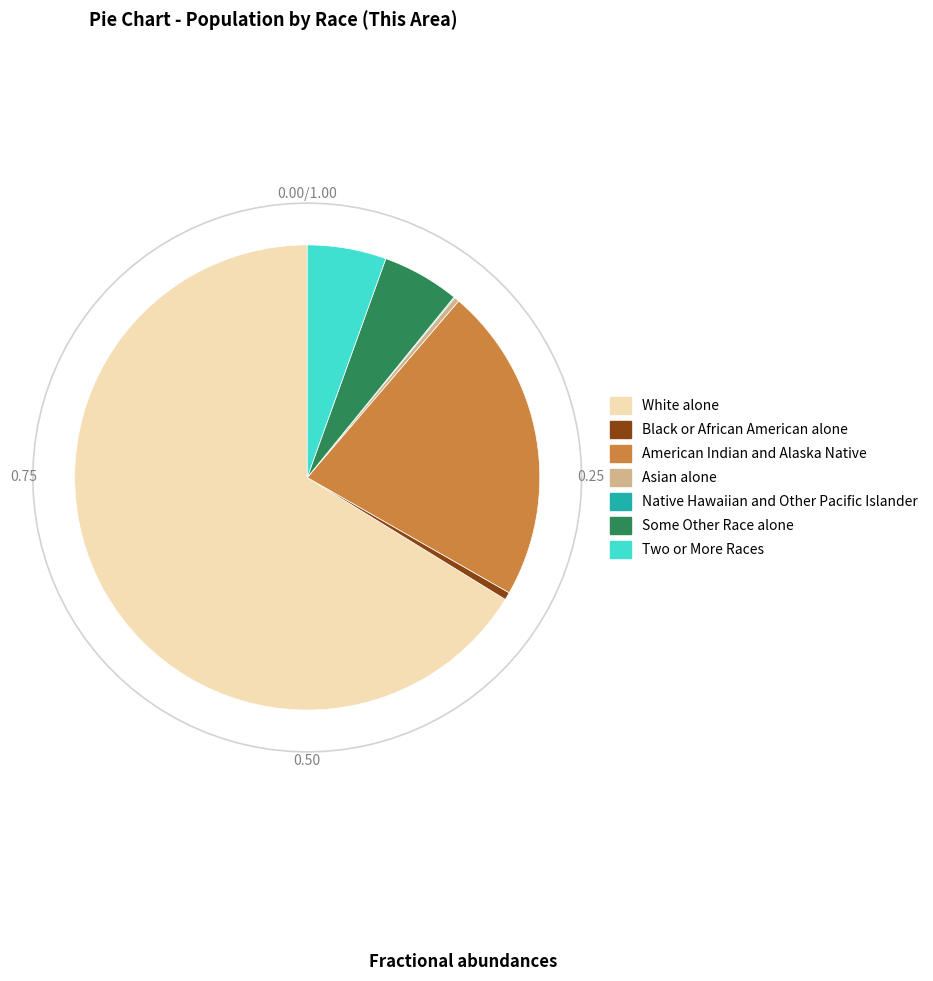

To the nearest percent, what is the difference between the largest and smallest slice percentages?

66%